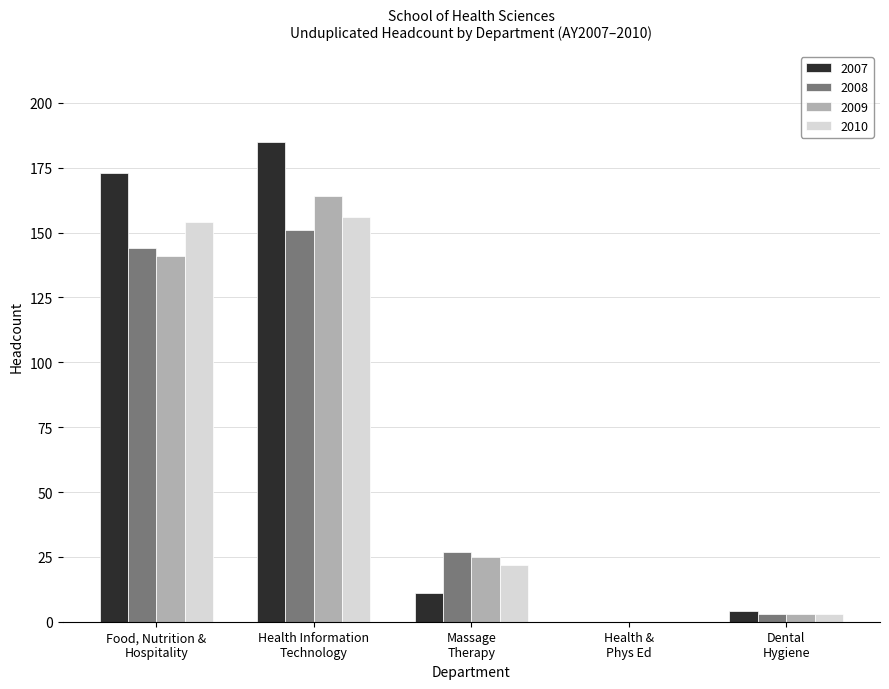

Count the number of data series in this chart.

4